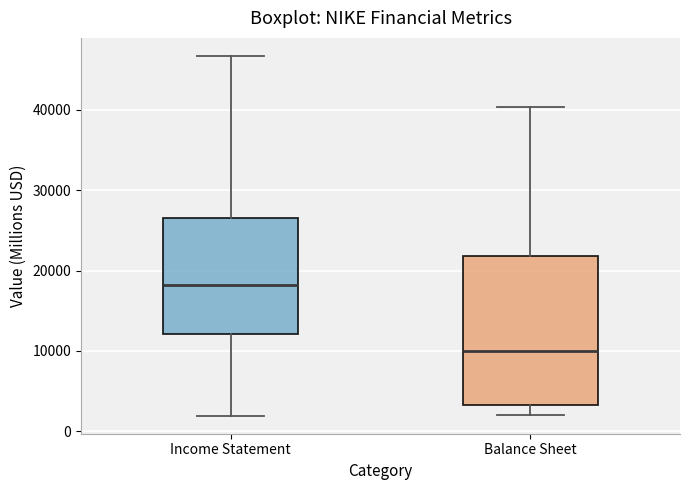

Reading left to right, read every box against the y-axis: the position of its median line, the range the box covers, and the ends of its whiskers. The values are not printed on the chart, so give them approximately, as read against the axis.

Income Statement: median 18000, box 12000 to 27000, whiskers 2000 to 47000
Balance Sheet: median 10000, box 3000 to 22000, whiskers 2000 to 40000